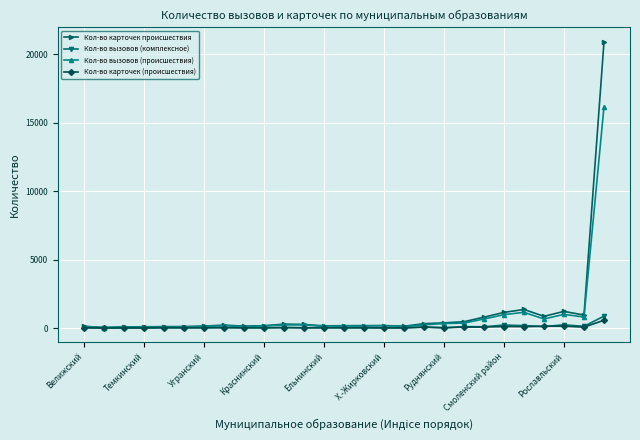

Which series has the widest spread of values?

Кол-во карточек происшествия